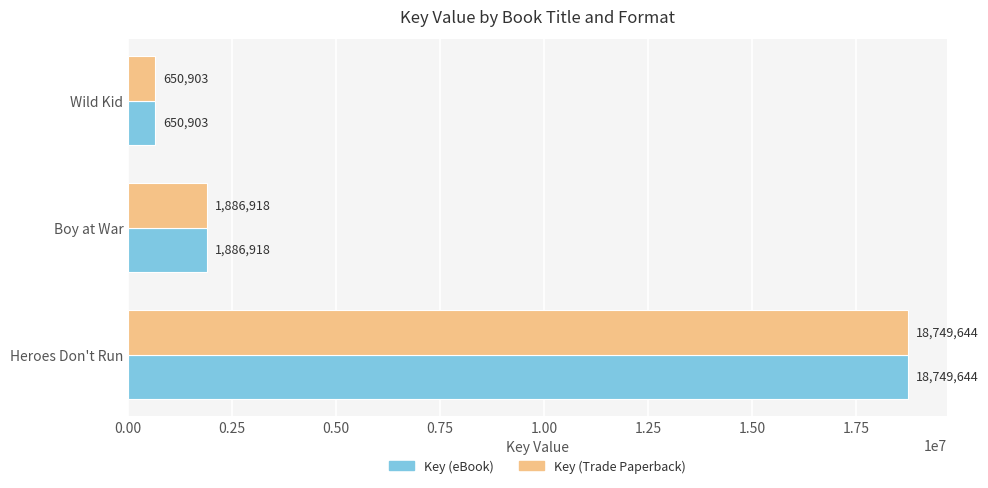

How many data points in Key (eBook) are less than 1886918?

1